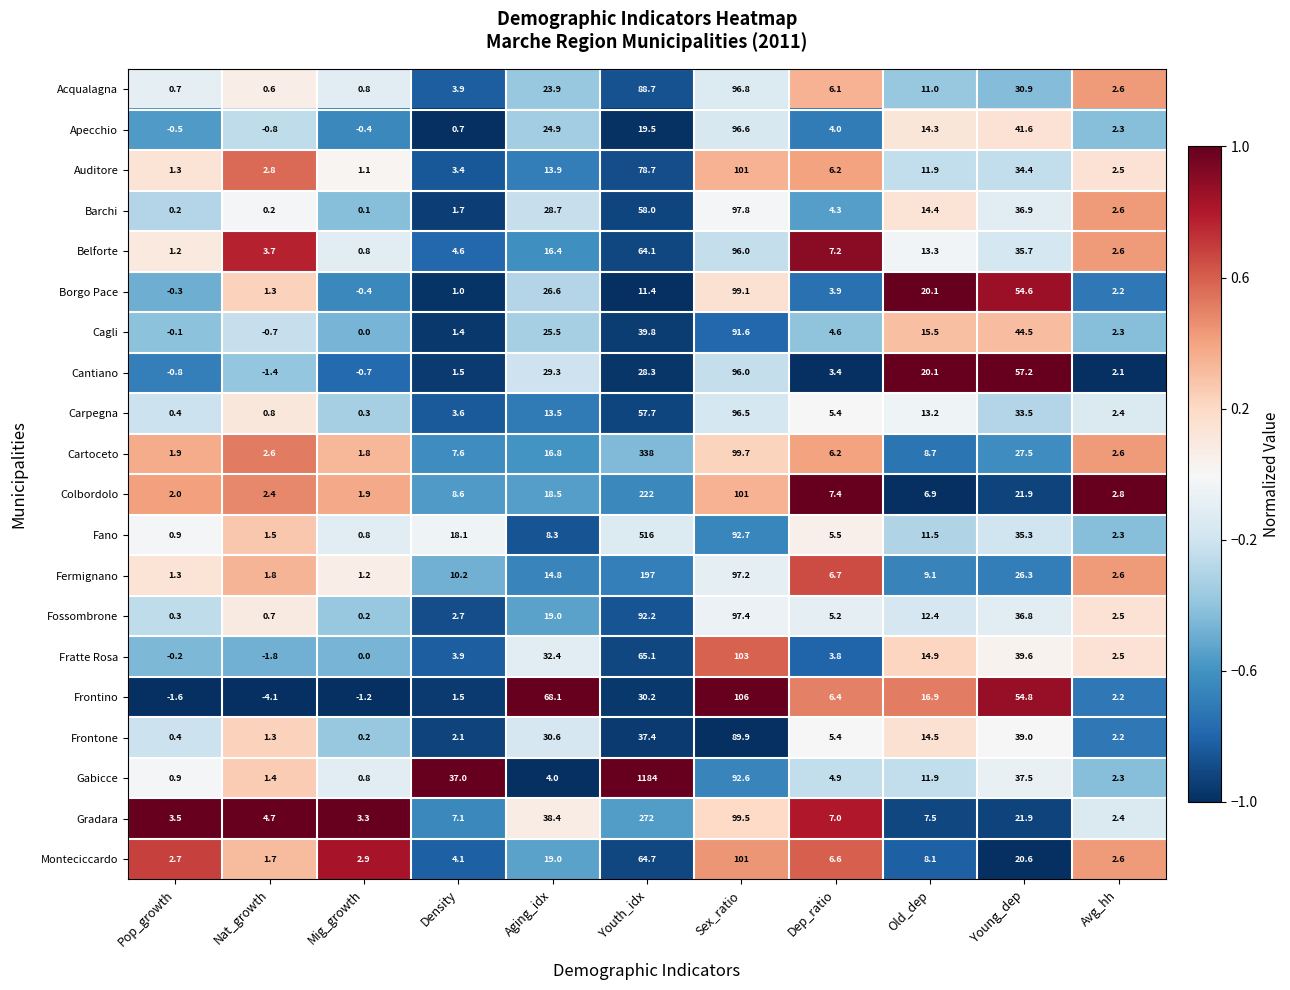

The value of Fermignano at Sex_ratio is 36.5. True or false?

False